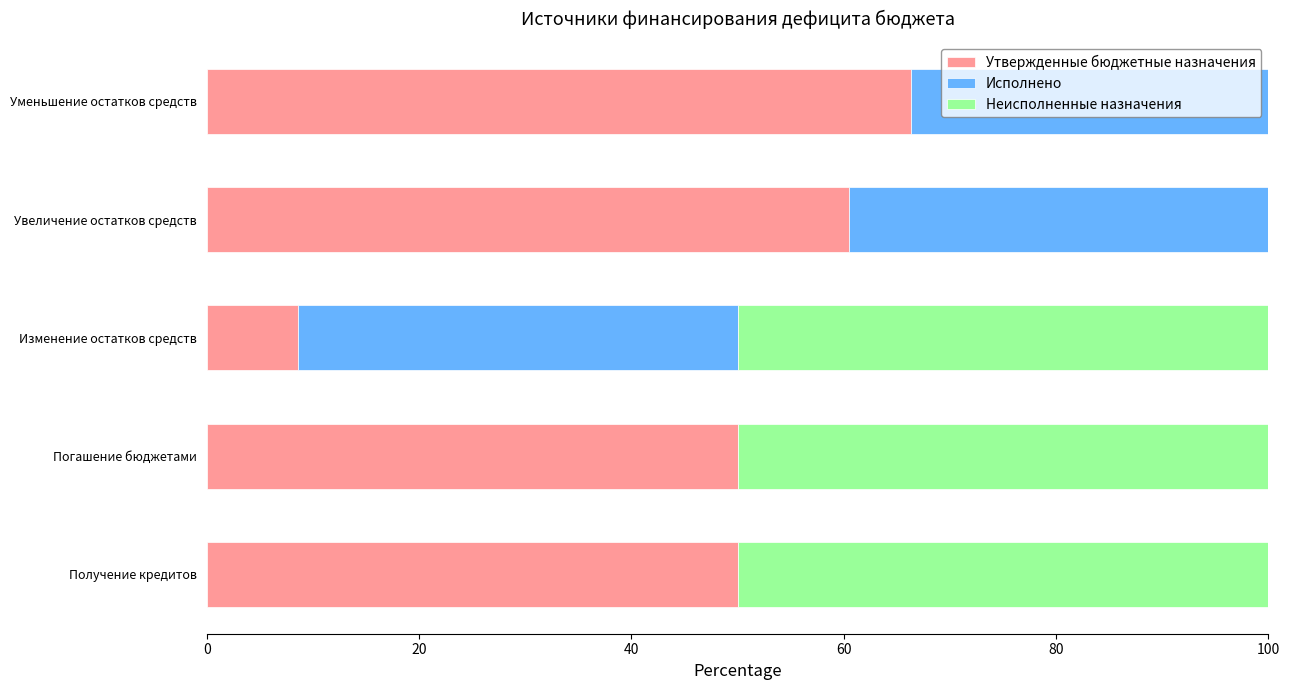

What is the total value across all series at Увеличение остатков средств?

100.0